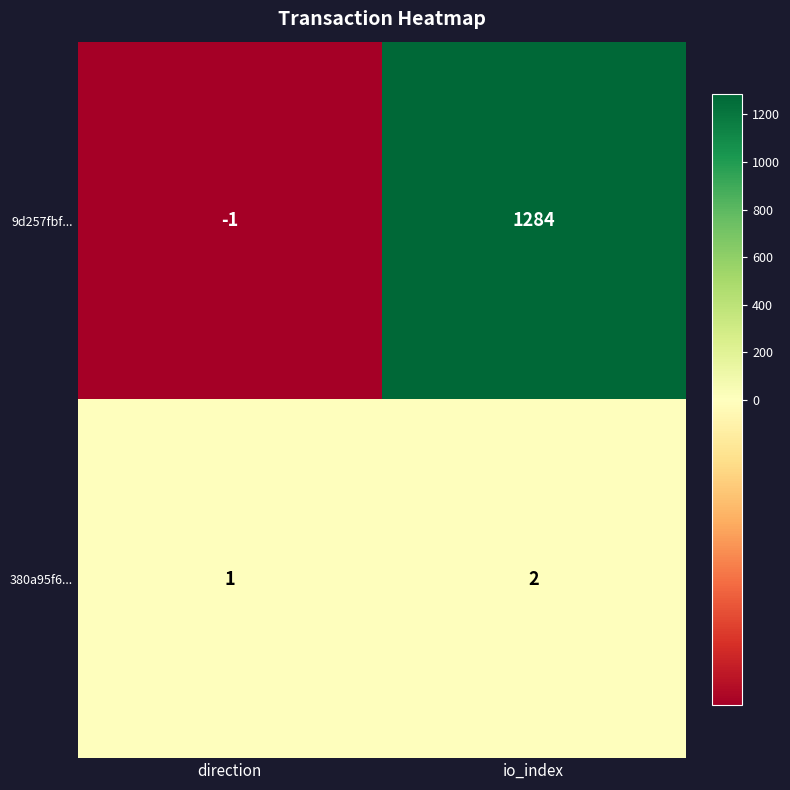

How many data points in 380a95f6... are less than 2?

1